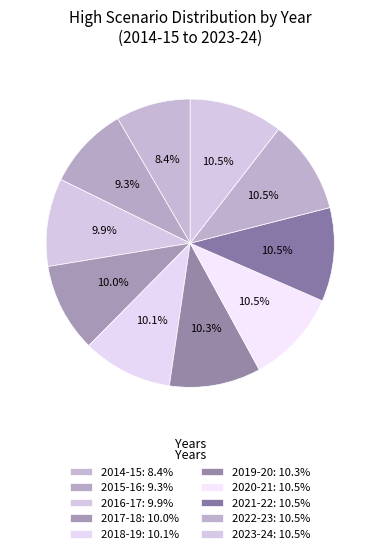

Combined, do 2018-19 and 2015-16 account for over 50%?

No